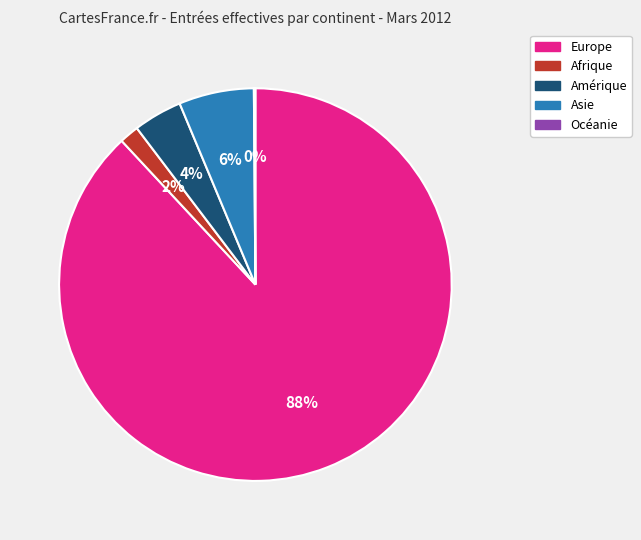

What percentage is the Europe slice, to the nearest percent?

88%